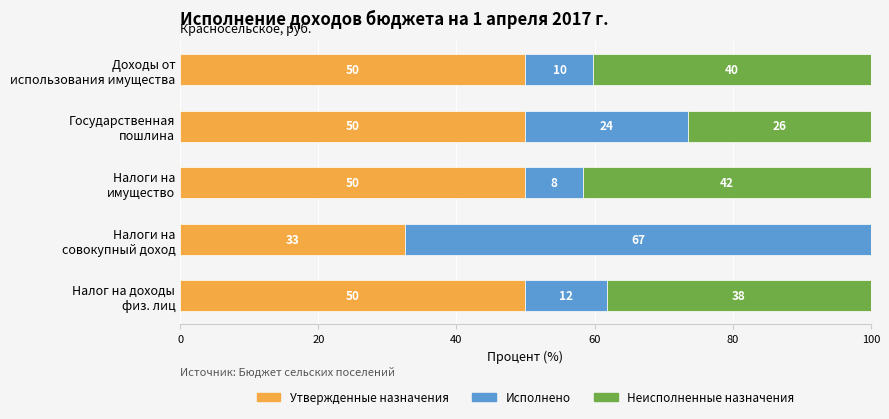

What are all the series names shown in the legend?

Утвержденные назначения, Исполнено, Неисполненные назначения